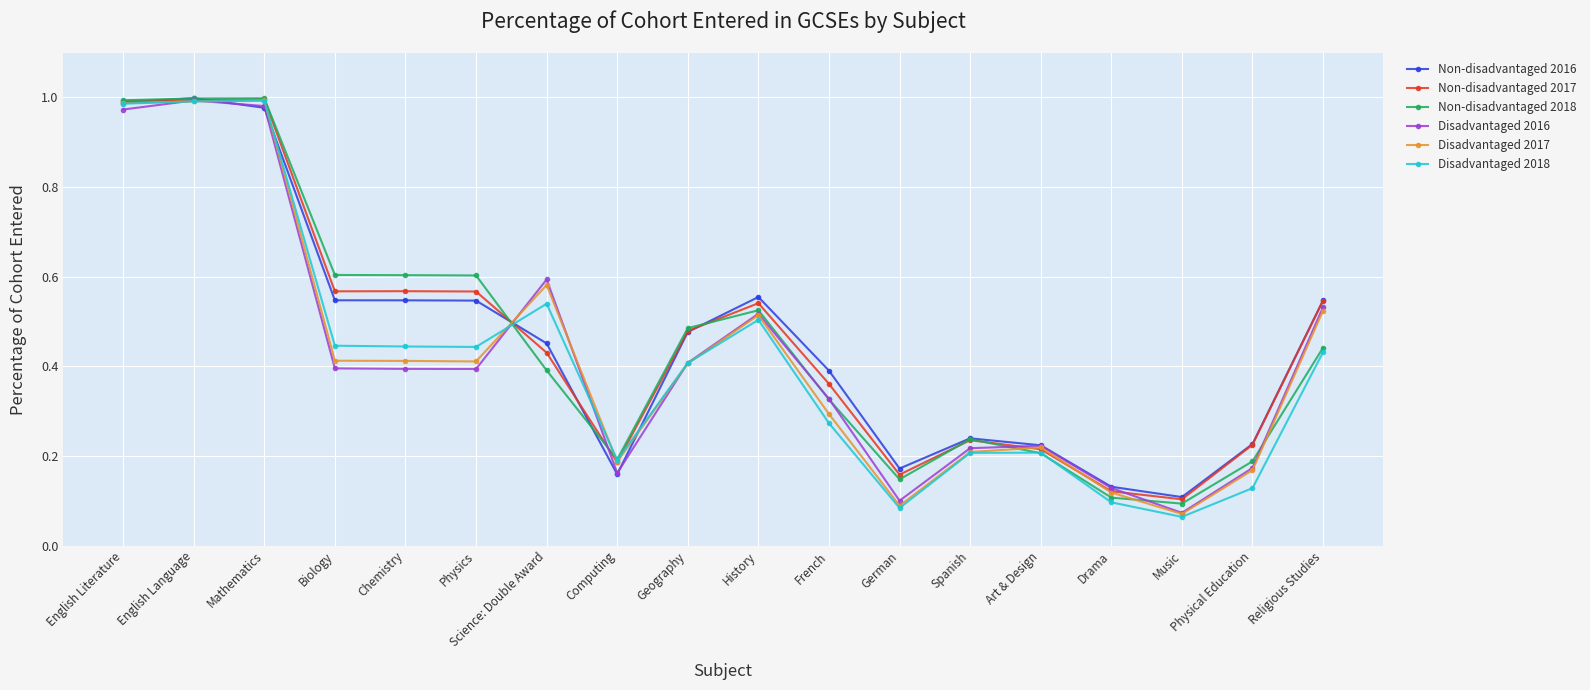

What is the sum of the Non-disadvantaged 2016 values at History and Religious Studies?

1.1